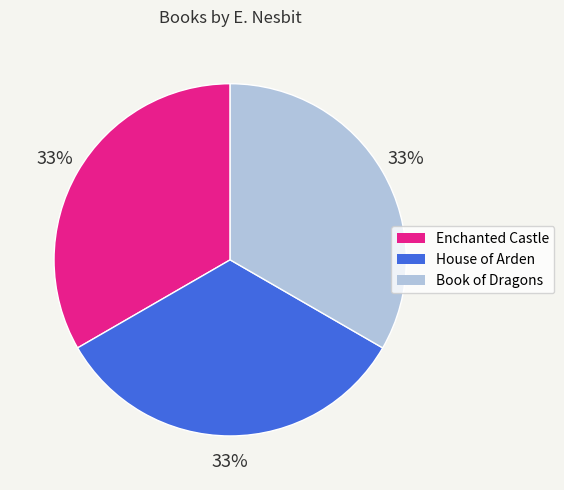

What is the ratio of the value at House of Arden to the value at Enchanted Castle?

1.0